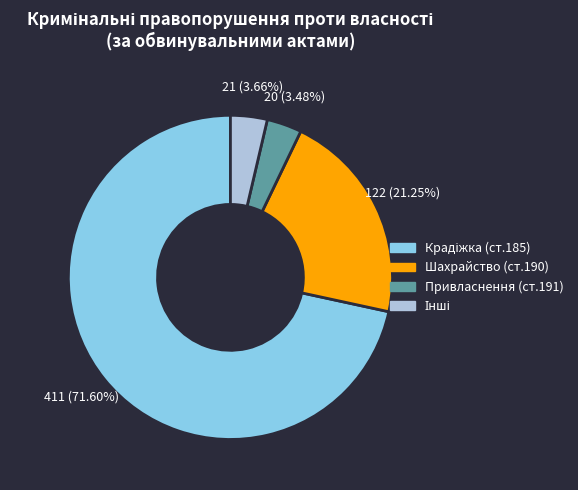

Is there any slice that represents more than half of the pie?

Yes